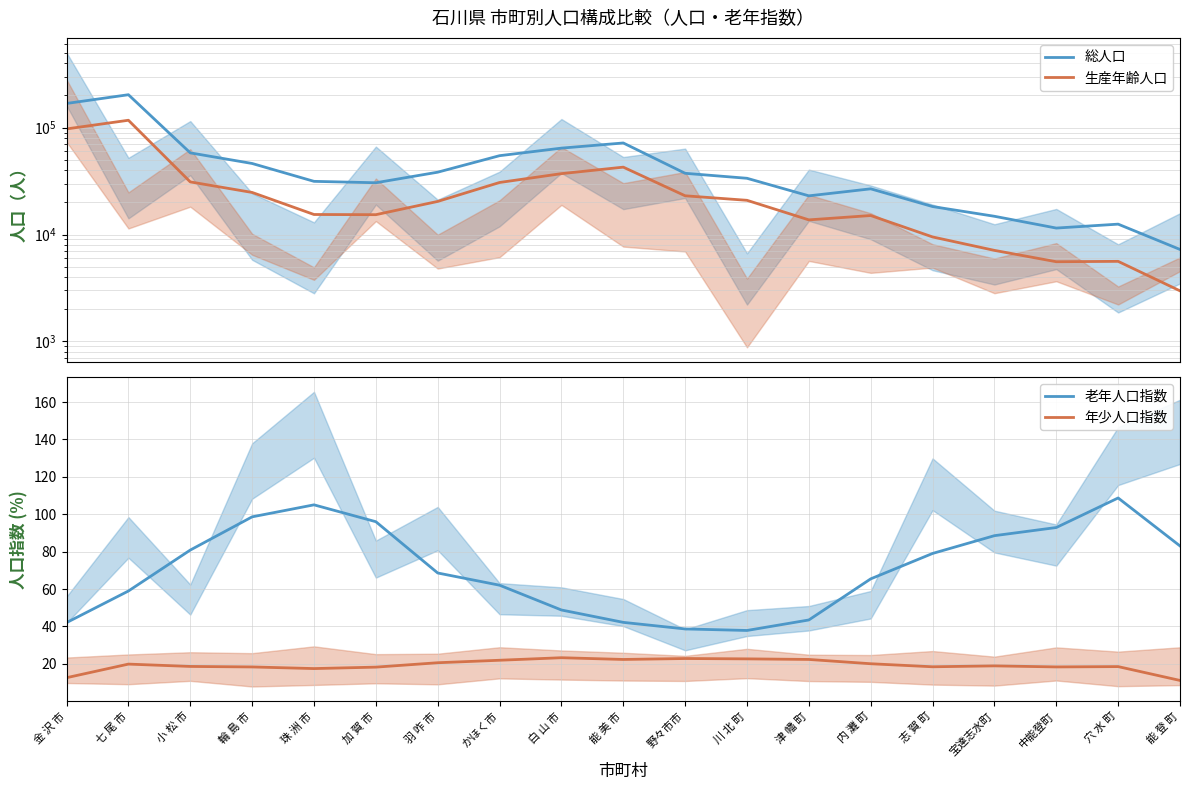

List the series in order of their peak value, lowest first.

年少人口指数, 老年人口指数, 生産年齢人口, 総人口